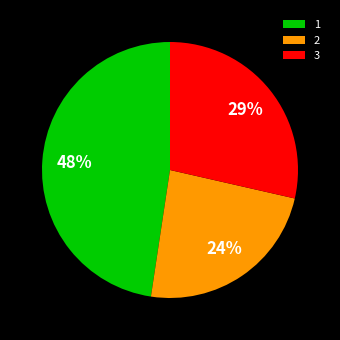

What is the ratio of the value at 1 to the value at 3?

1.7